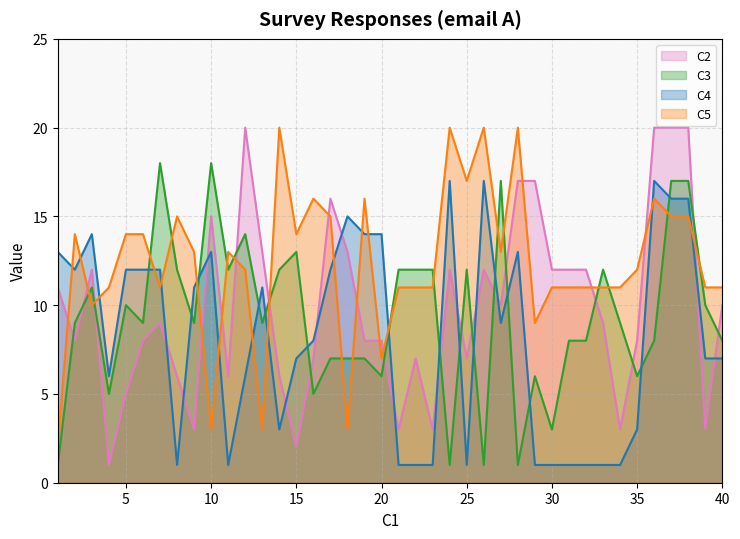

At how many categories does at least one series exceed 2?

40